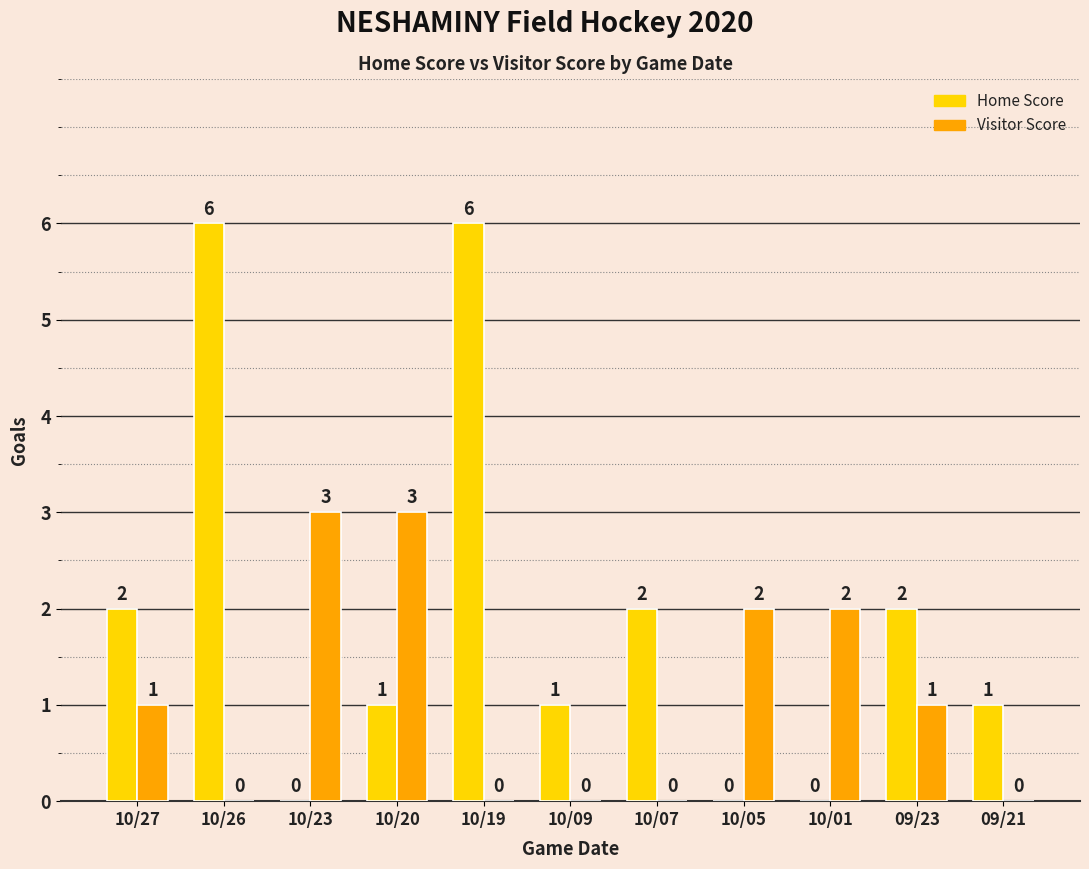

Is the value of Visitor Score at 10/19 greater than the value of Home Score at 09/23?

No